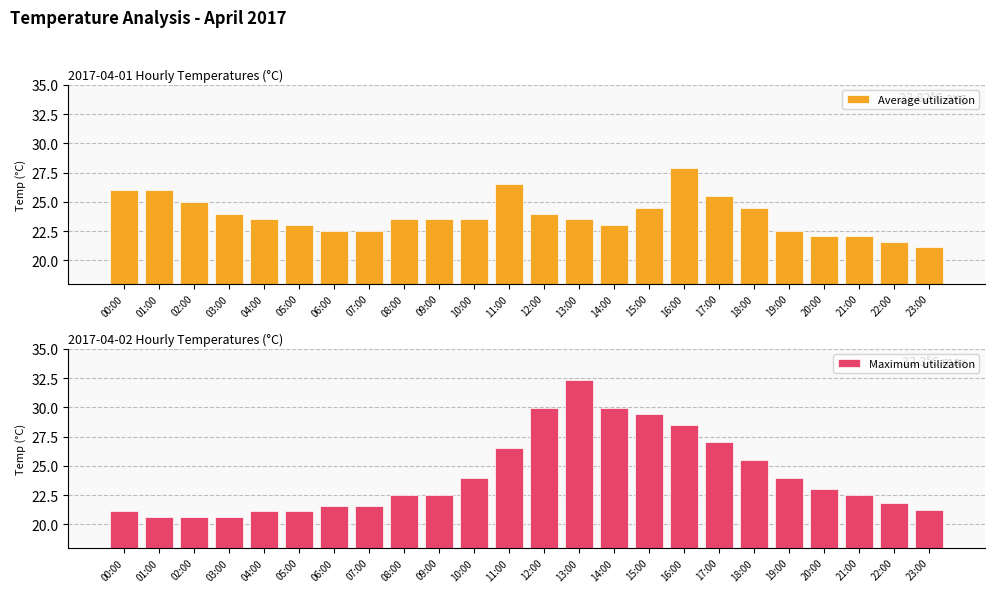

List the labels in order of Maximum utilization value, smallest first.

01:00, 02:00, 03:00, 00:00, 04:00, 05:00, 23:00, 06:00, 07:00, 22:00, 08:00, 09:00, 21:00, 20:00, 10:00, 19:00, 18:00, 11:00, 17:00, 16:00, 15:00, 12:00, 14:00, 13:00